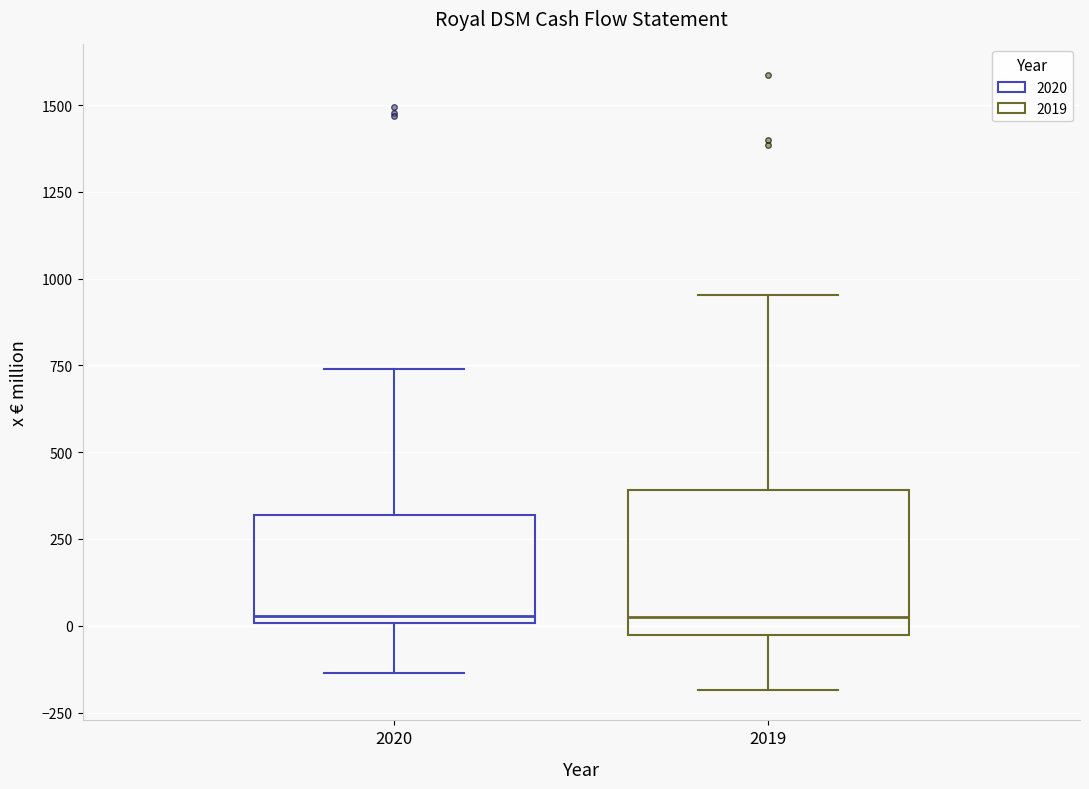

Reading left to right, read every box against the y-axis: the position of its median line, the range the box covers, and the ends of its whiskers. The values are not printed on the chart, so give them approximately, as read against the axis.

2020: median 50, box 0 to 300, whiskers -150 to 750
2019: median 50, box -50 to 400, whiskers -200 to 950